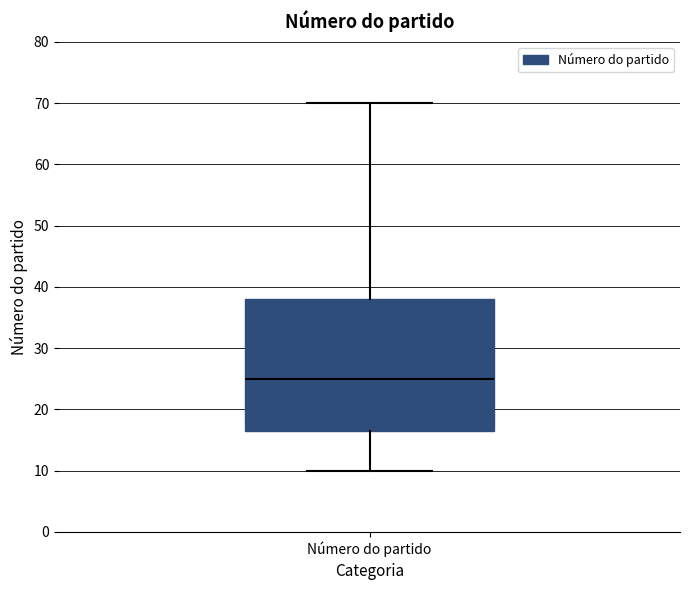

Read this box plot against the y-axis: the position of the median line, the range covered by the box, and the ends of both whiskers. The values are not printed on the chart, so give them approximately, as read against the axis.

median 25, box 17 to 38, whiskers 10 to 70